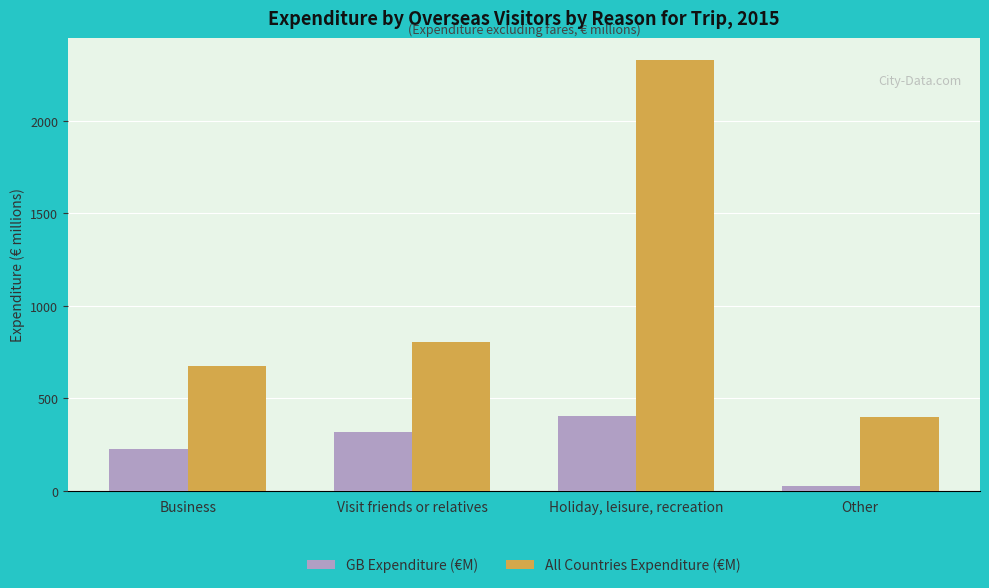

Which series has the widest spread of values?

All Countries Expenditure (€M)